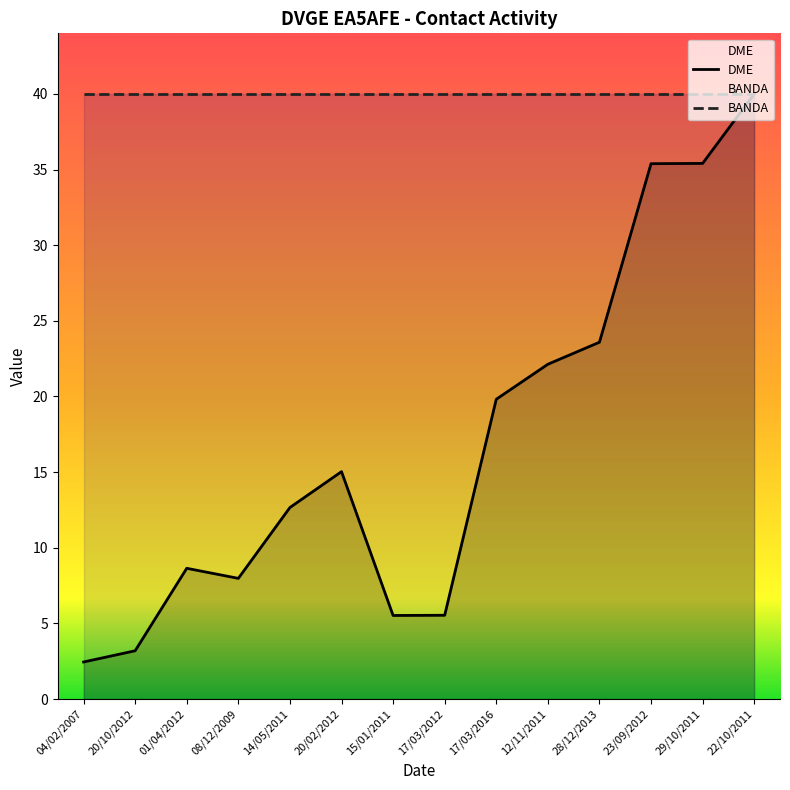

At which label is the value closest to 21?

12/11/2011